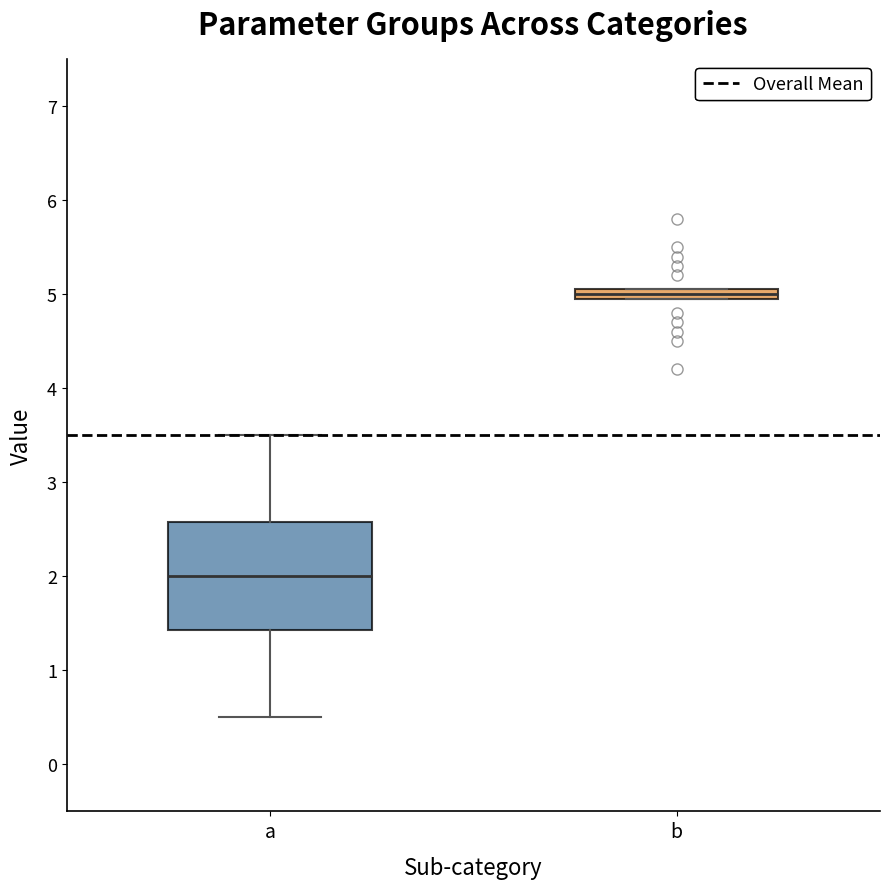

Which box's median line is the highest?

b